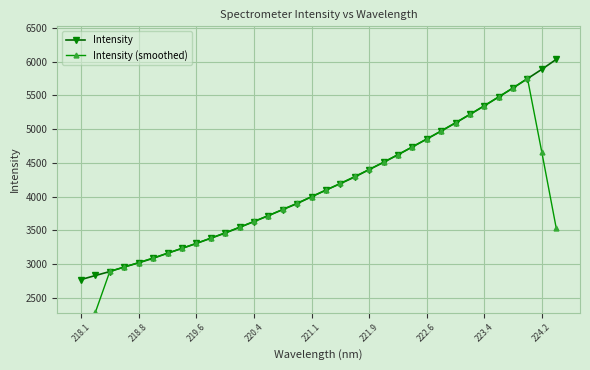

The value of Intensity at 221.9 is 4400.8. True or false?

True